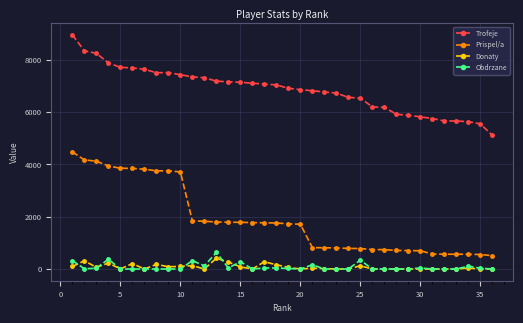

At how many categories does at least one series exceed 2235?

36